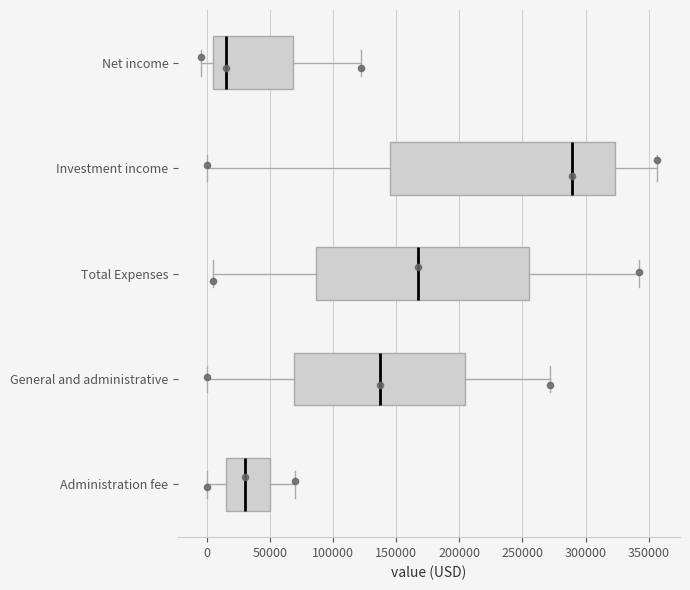

Comparing the boxes themselves (not the whiskers), which one is the widest?

Investment income